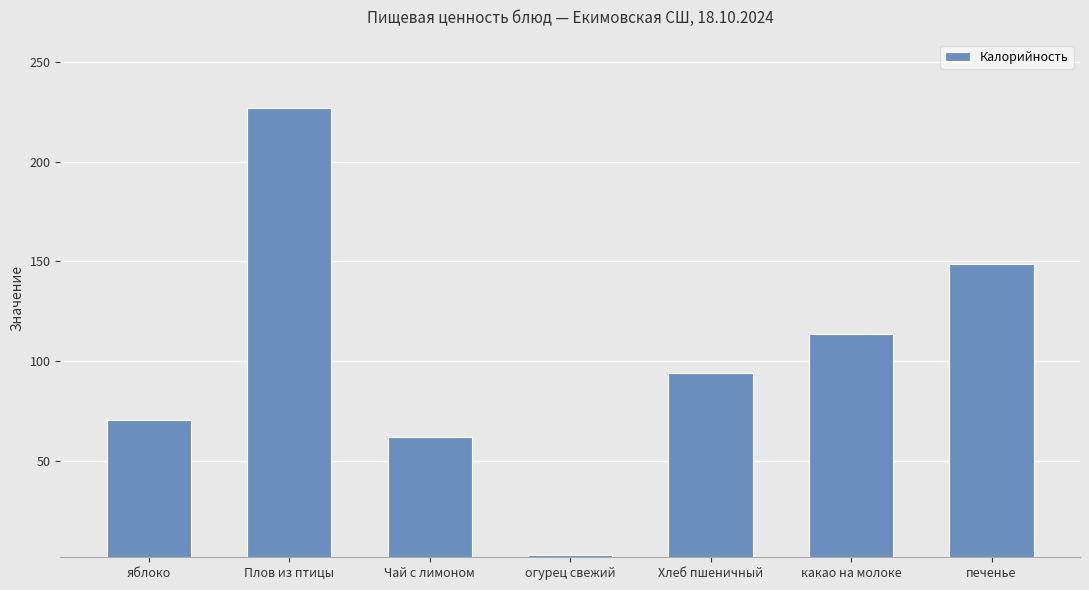

What position from the left is Плов из птицы?

2